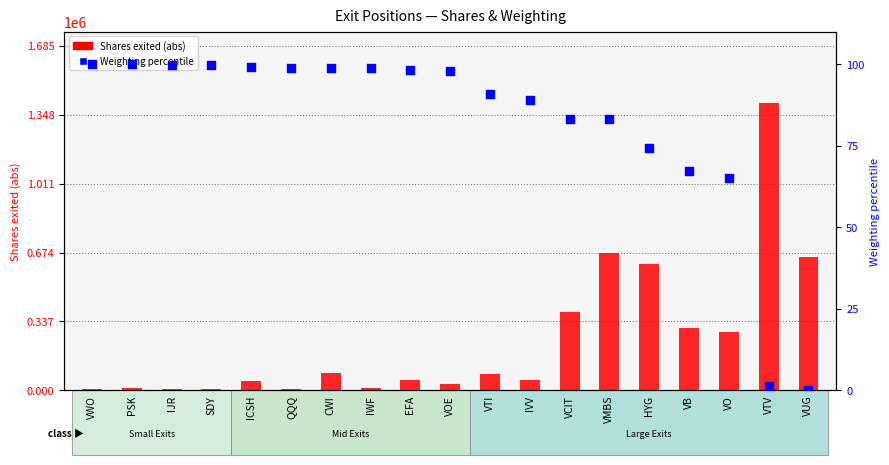

What are all the series names shown in the legend?

Shares exited (abs), Weighting percentile